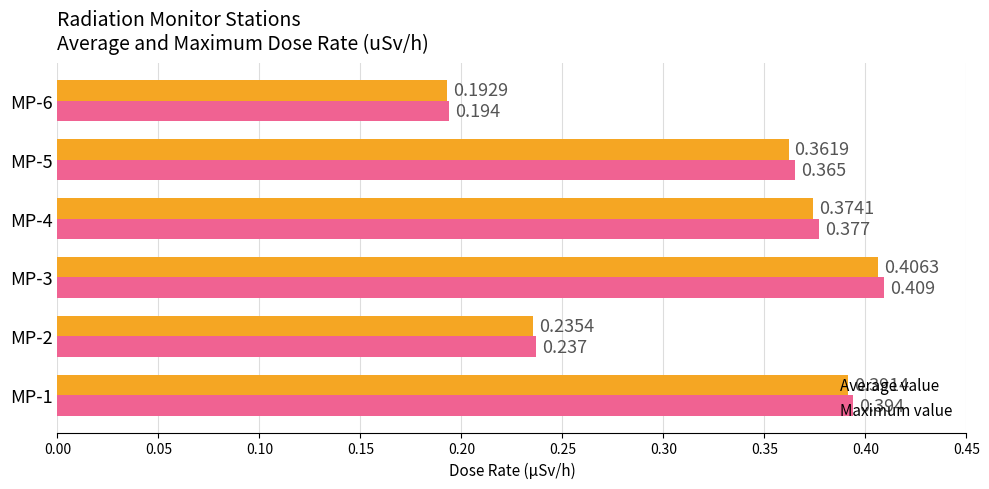

Is the value of Maximum value at MP-4 greater than the value of Average value at MP-1?

No